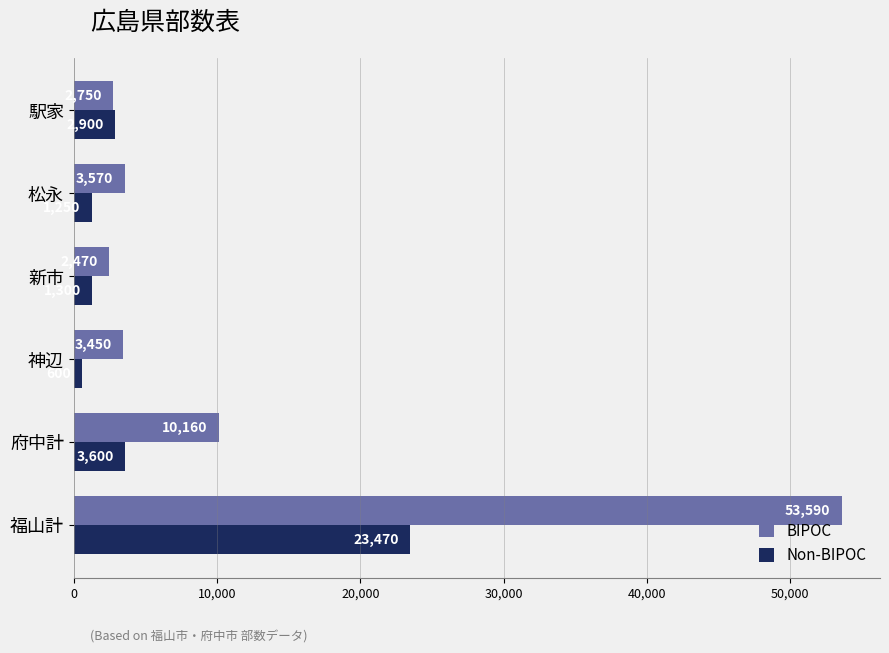

What is the minimum value shown in the chart?

600